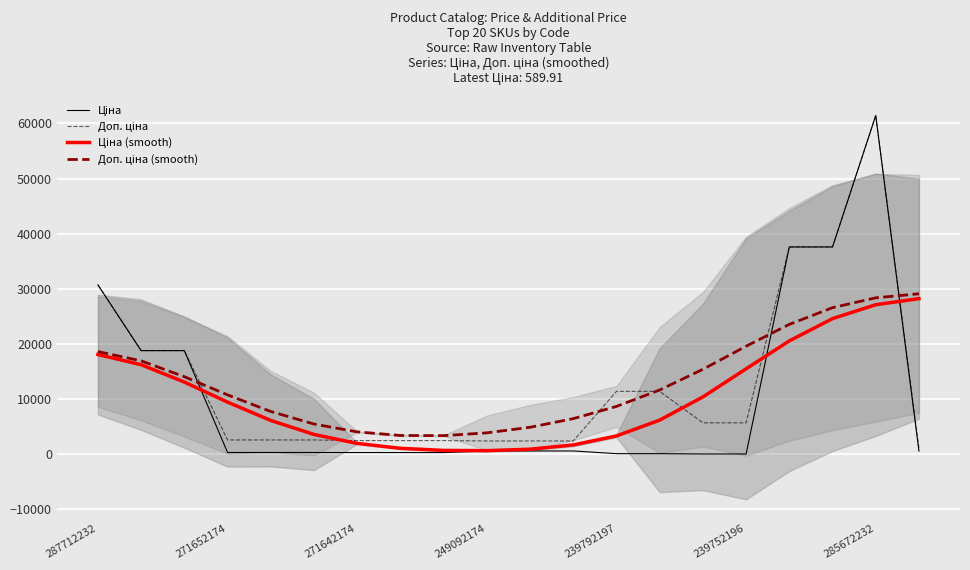

True or false: Доп. ціна (smooth) and Ціна cross at least once.

True